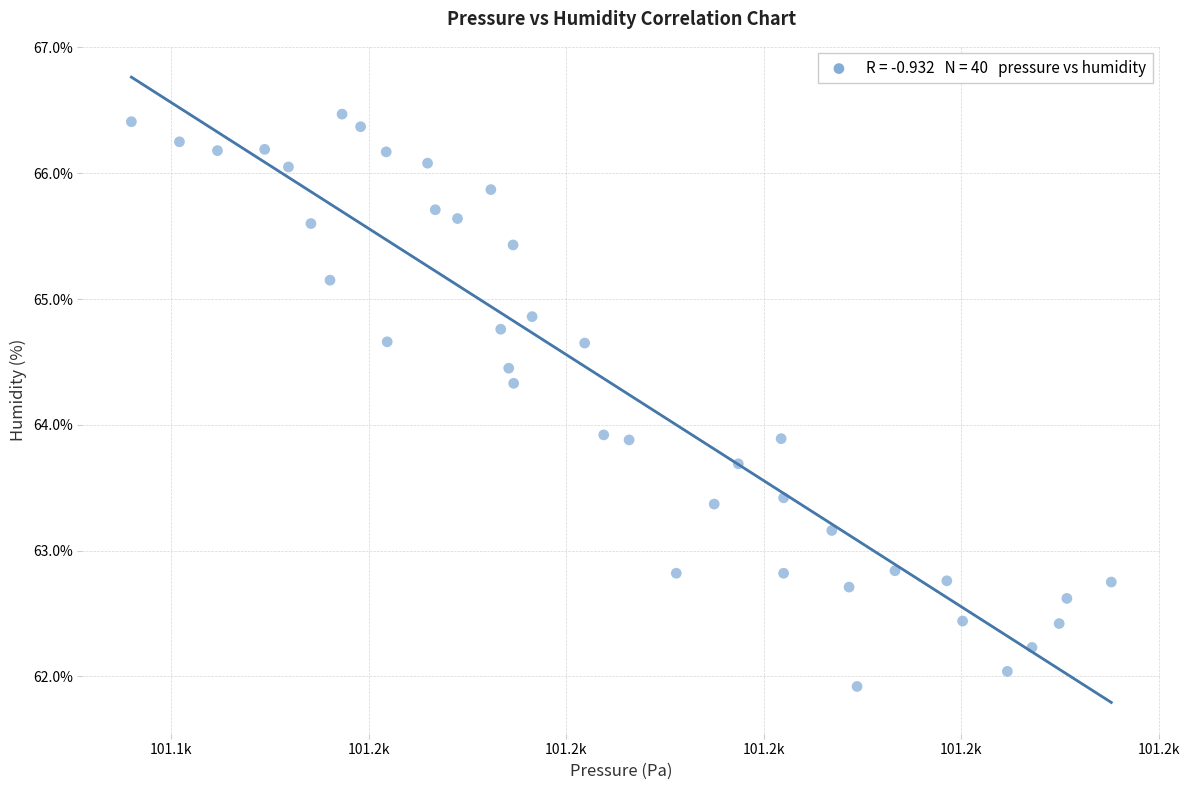

What is the range of X values (max minus min)?

99.2